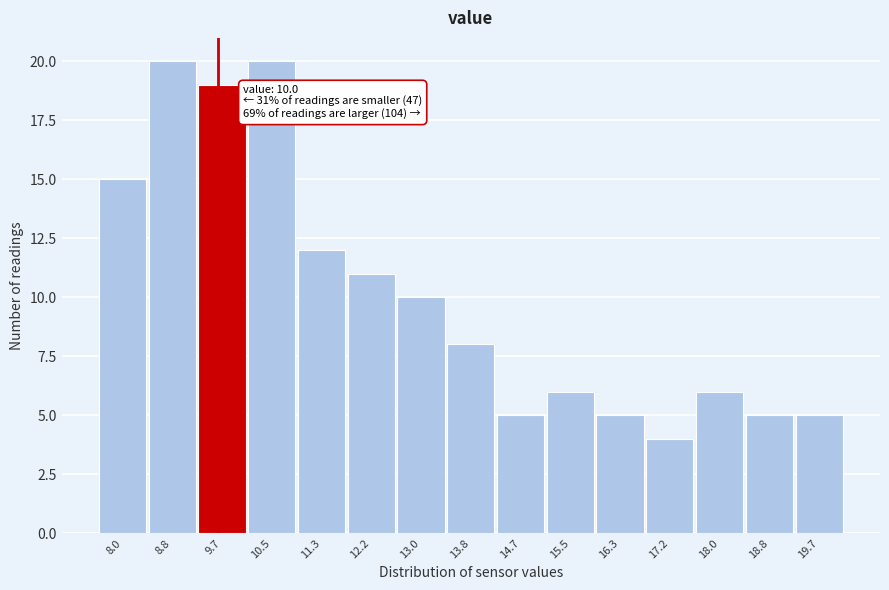

Reading left to right, transcribe all the data shown in this chart.

8.0=15	8.8=20	9.7=19	10.5=20	11.3=12	12.2=11	13.0=10	13.8=8	14.7=5	15.5=6	16.3=5	17.2=4	18.0=6	18.8=5	19.7=5